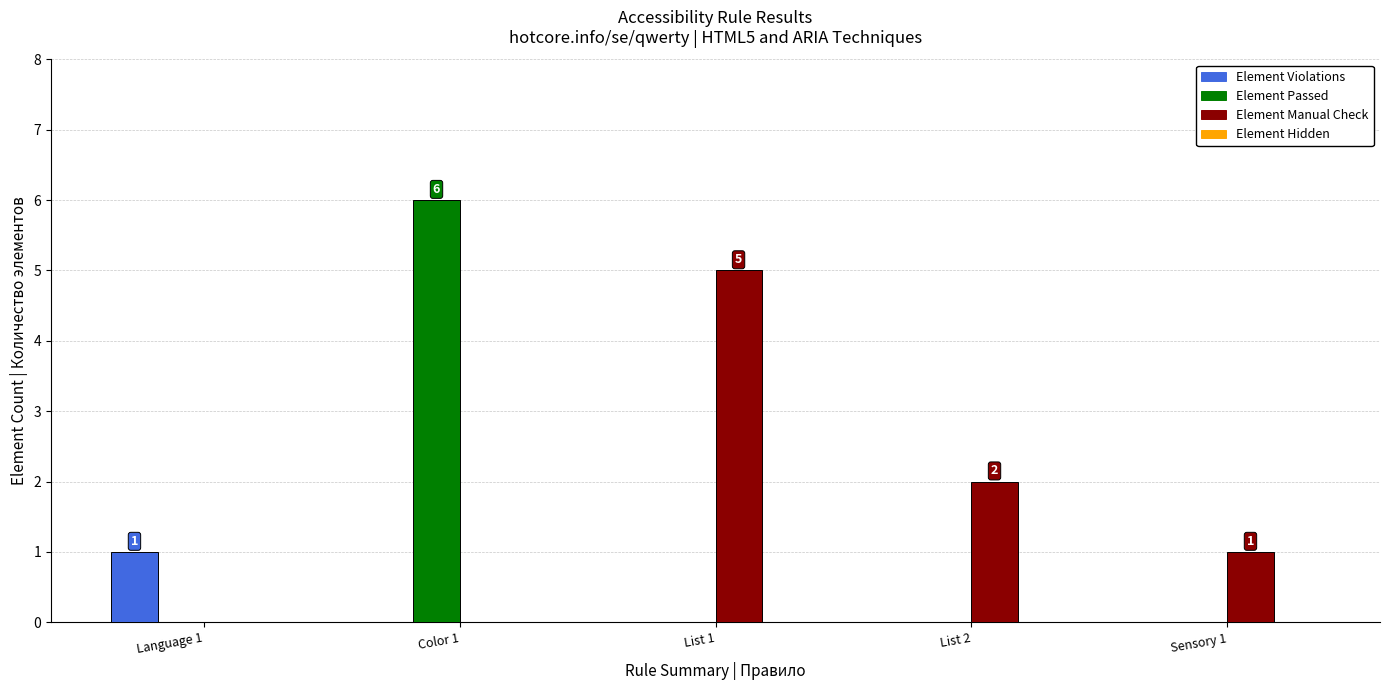

What is the highest value of the Element Manual Check series?

5